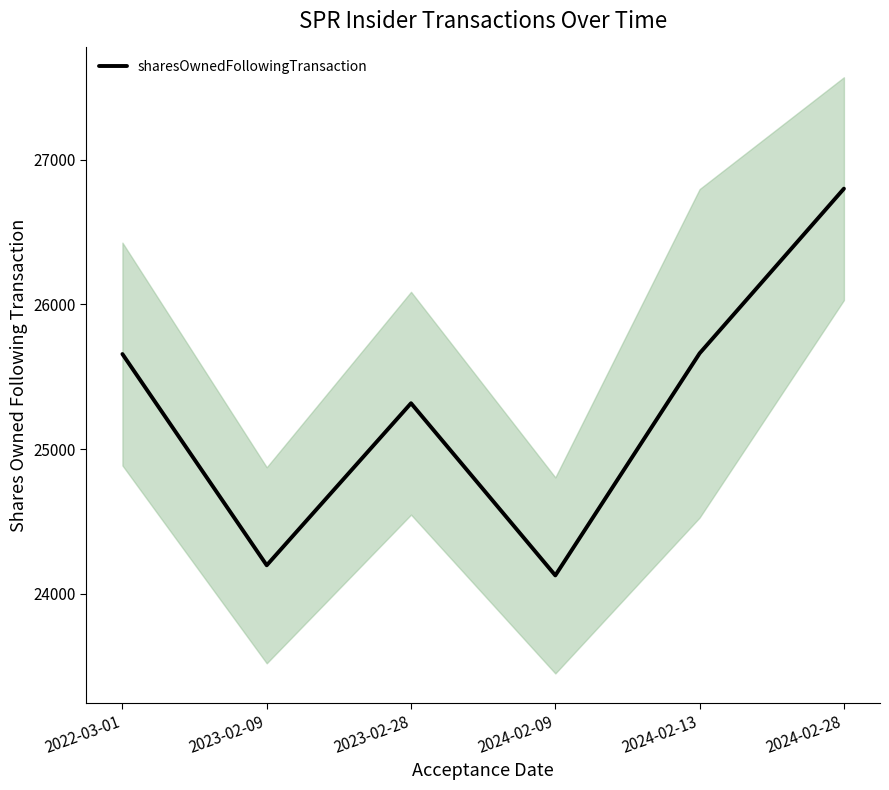

How many data points does each series have?

6